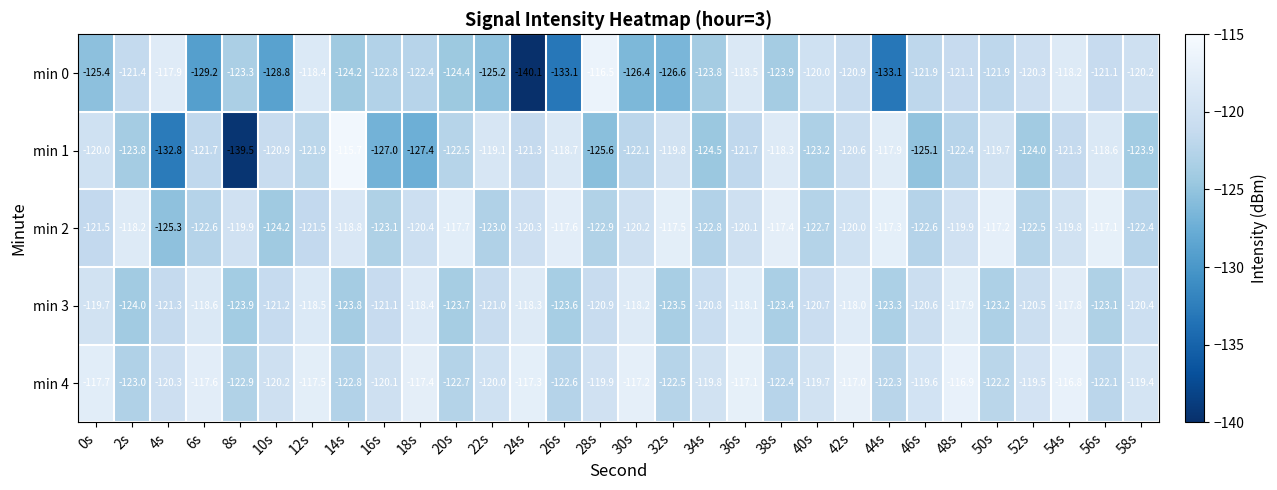

What is the sum of the min 1 values at 36s and 54s?

-243.0